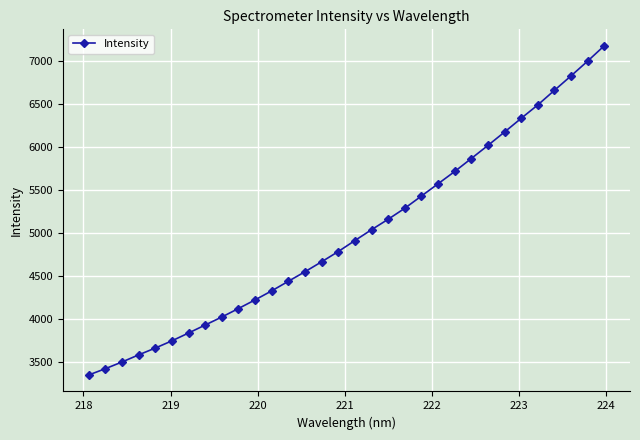

What is the value of the 32nd point from the left?

7181.9